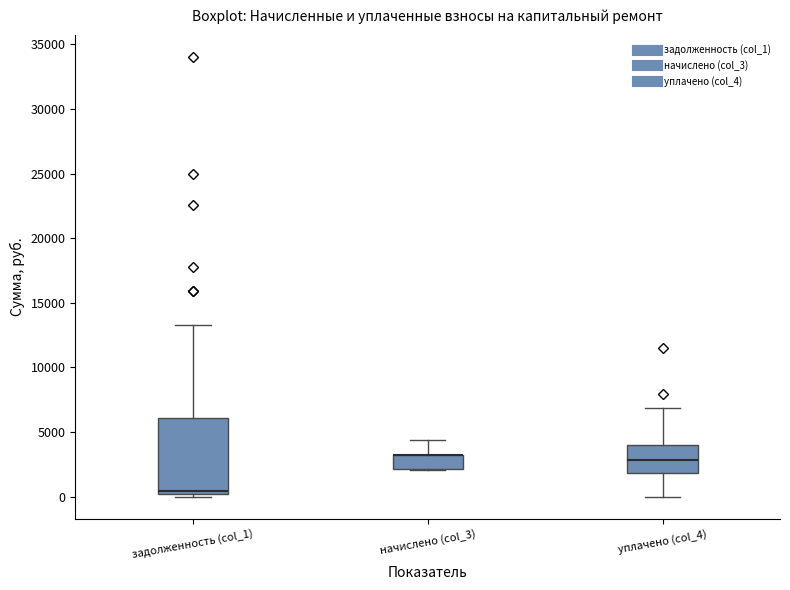

Where is the lower edge of the box for задолженность (col_1) on the y-axis? The values are not printed on the chart, so give them approximately, as read against the axis.

0